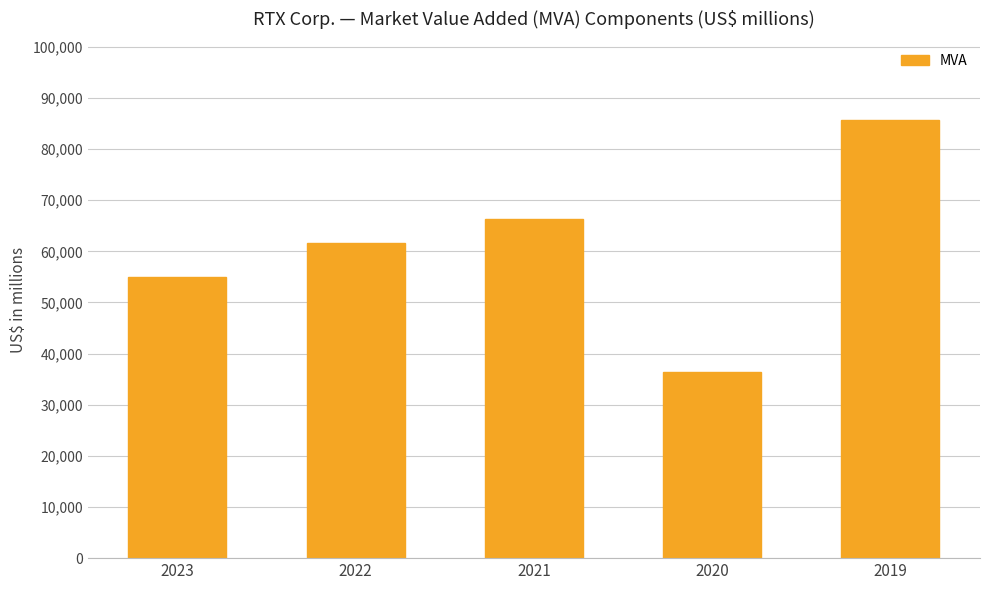

Does the chart contain any negative values?

No